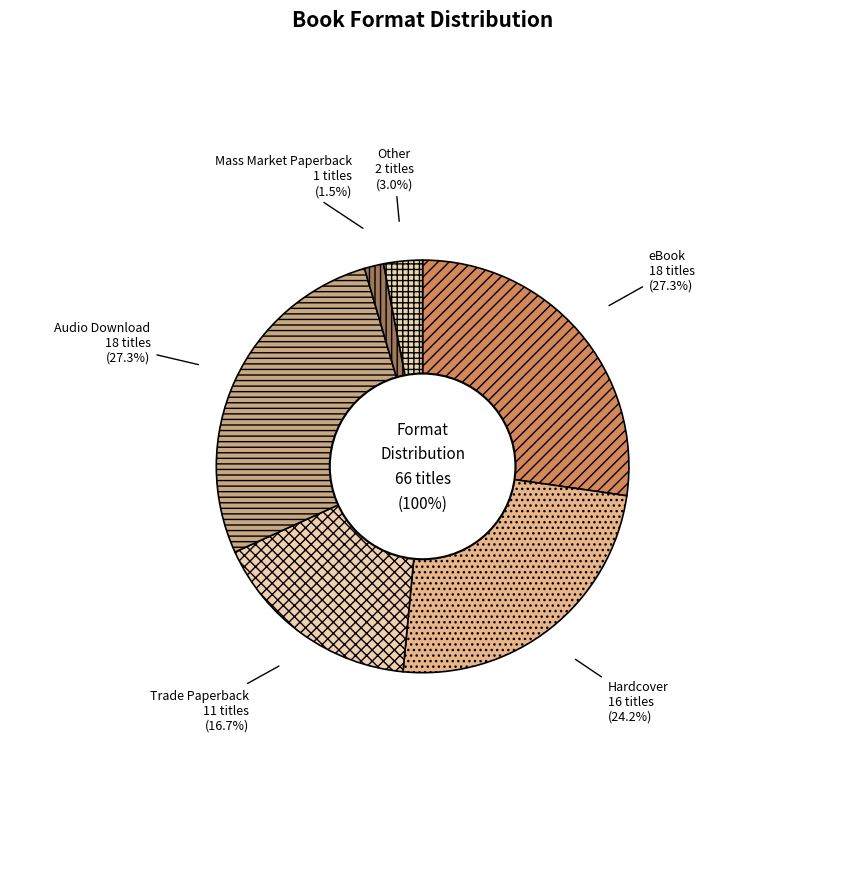

Rank the categories by value from highest to lowest.

eBook, Audio Download, Hardcover, Trade Paperback, Other, Mass Market Paperback